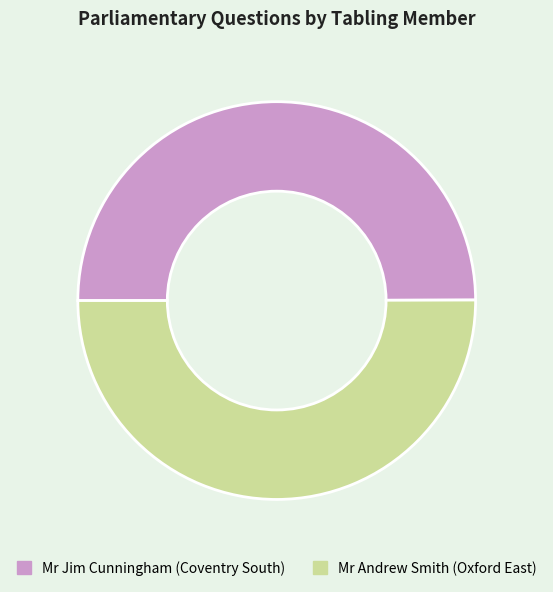

Is the sum of Mr Jim Cunningham (Coventry South) and Mr Andrew Smith (Oxford East) greater than half?

Yes